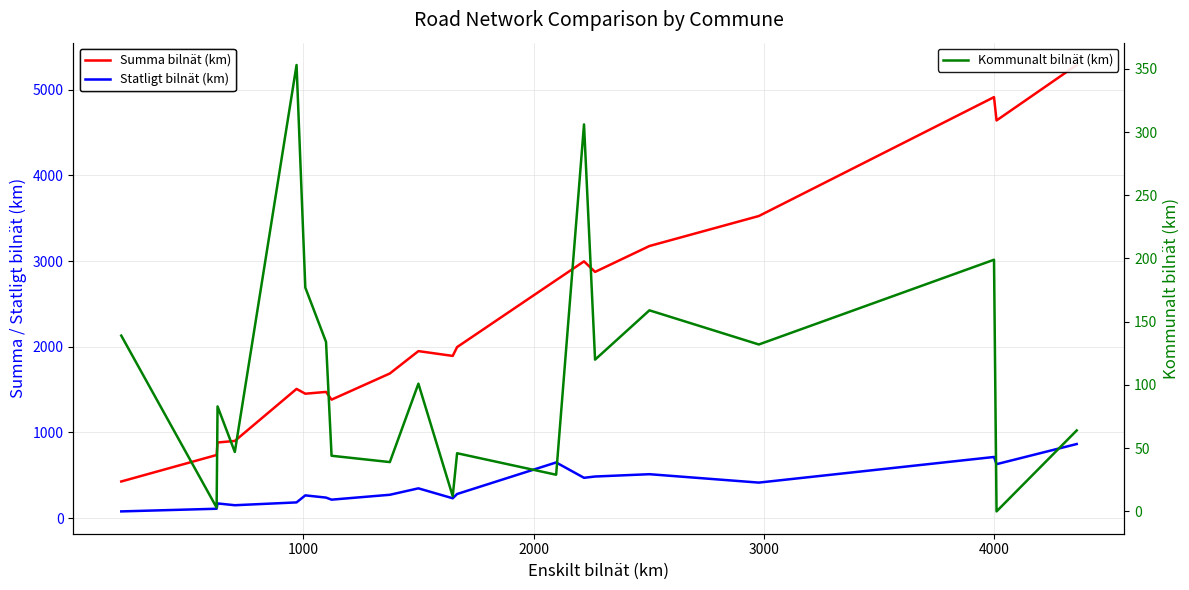

Count the number of categories in the chart.

20